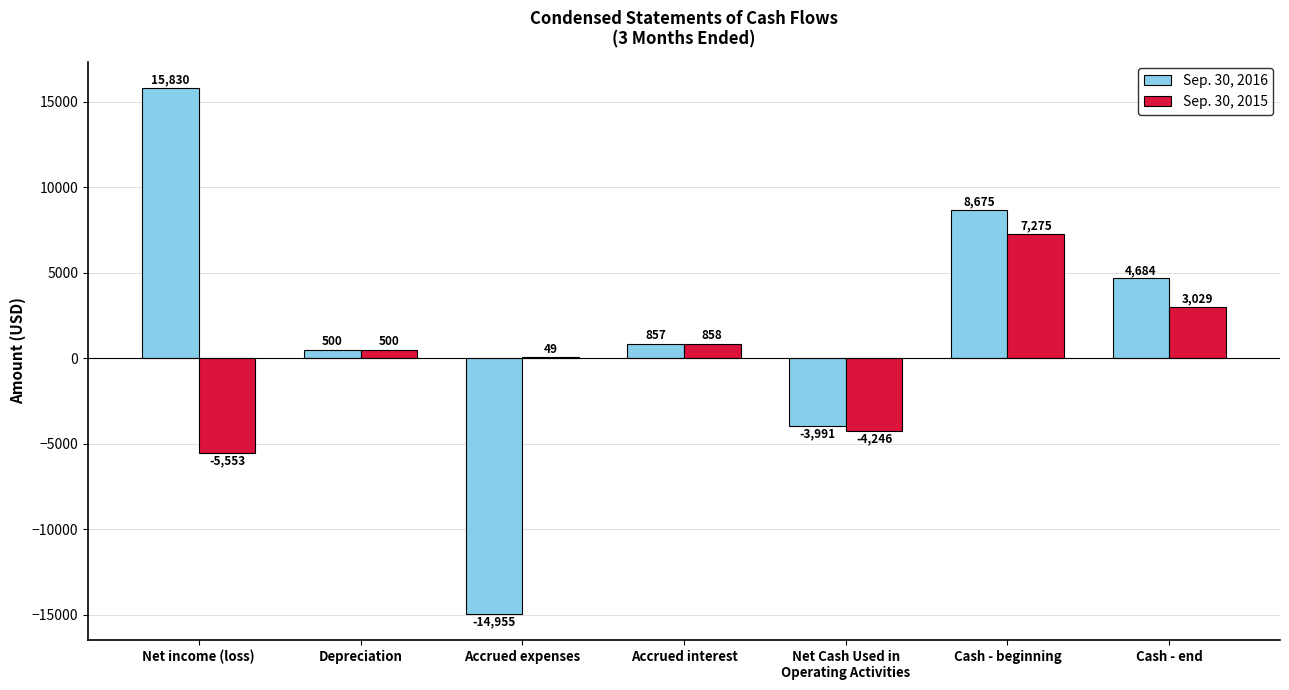

Which category has the highest value in the Sep. 30, 2016 series?

Net income (loss)